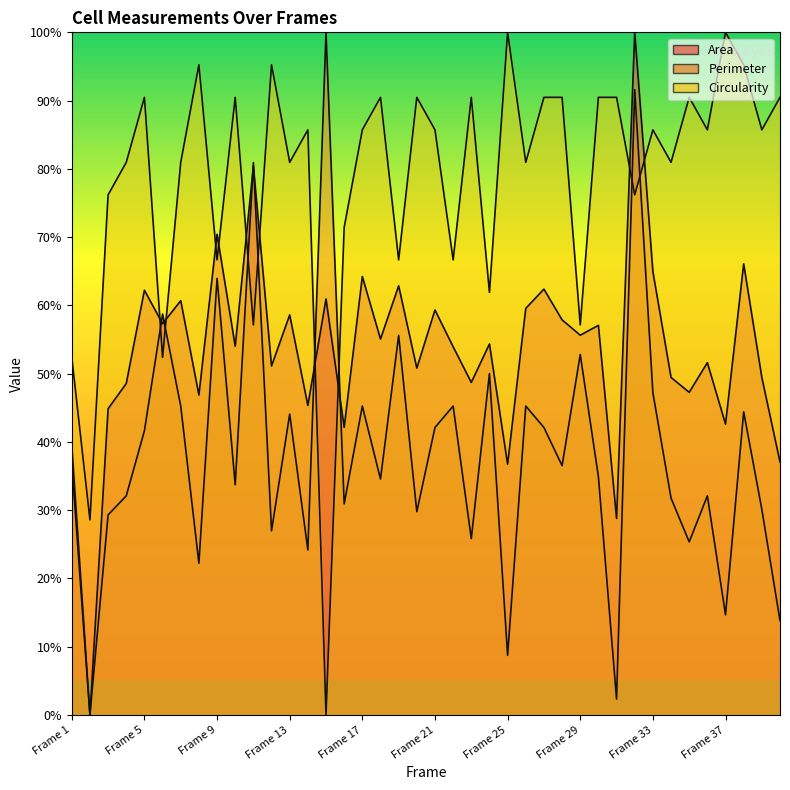

Is it true that Circularity equals 95.2 at Frame 8?

True